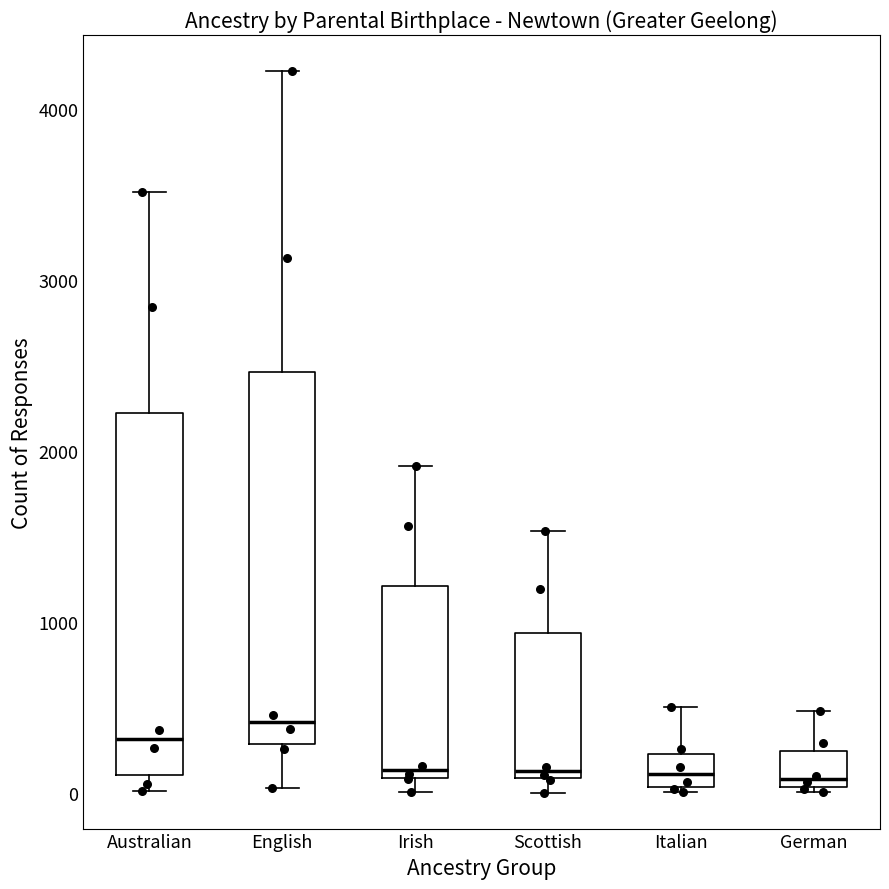

Where is the lower edge of the box for Italian on the y-axis? The values are not printed on the chart, so give them approximately, as read against the axis.

0